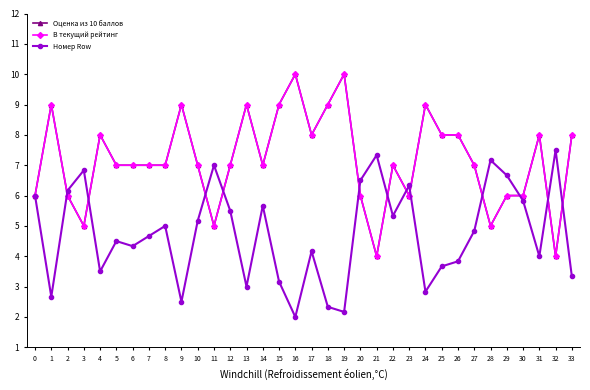

Is this an area chart (filled region under the line)?

No